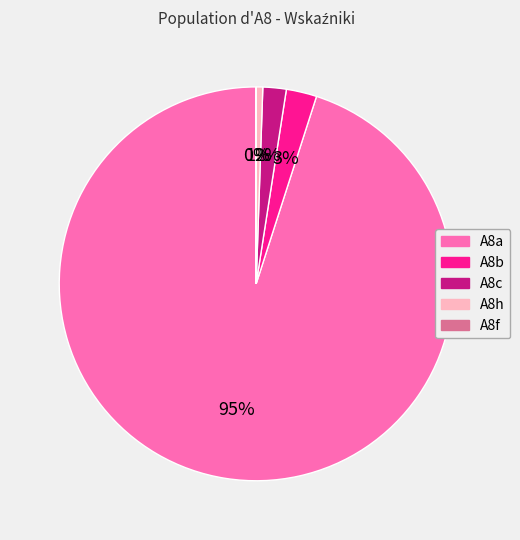

Do A8h and A8c together represent more than half of the pie?

No